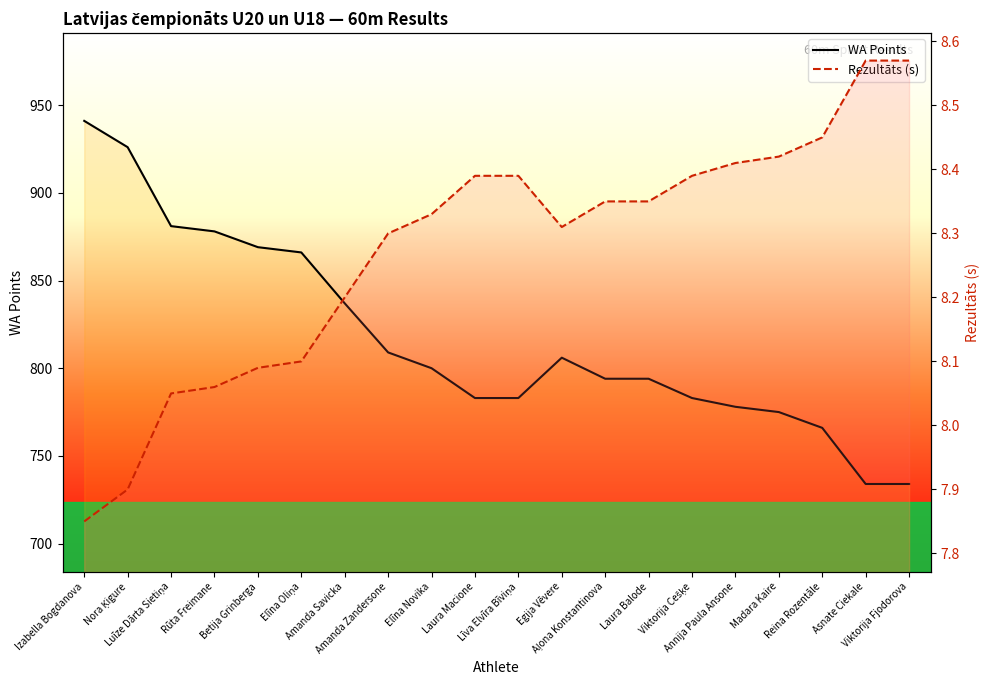

Is this an area chart (filled region under the line)?

No